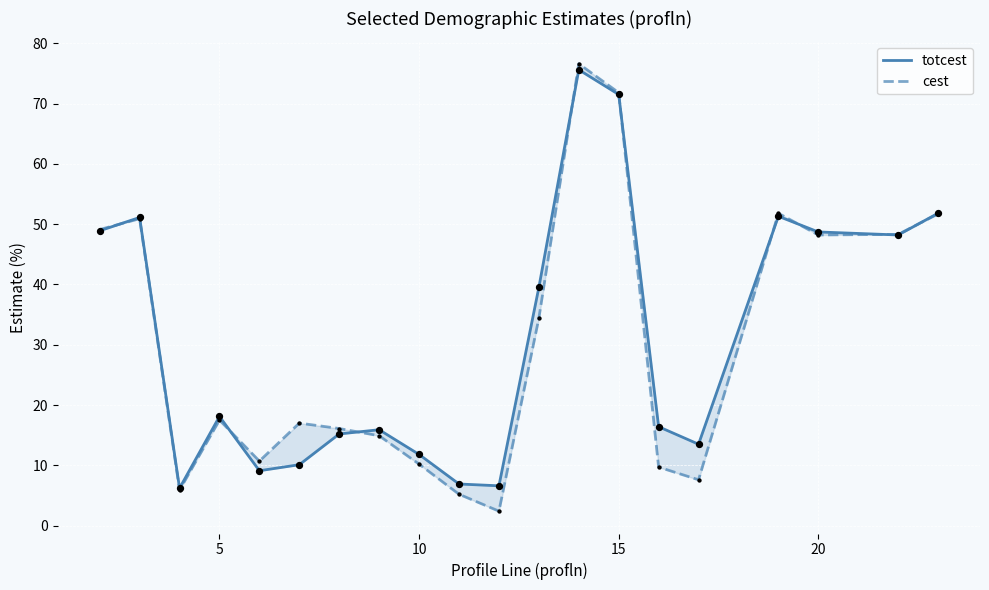

Which series has the largest total across all categories?

totcest